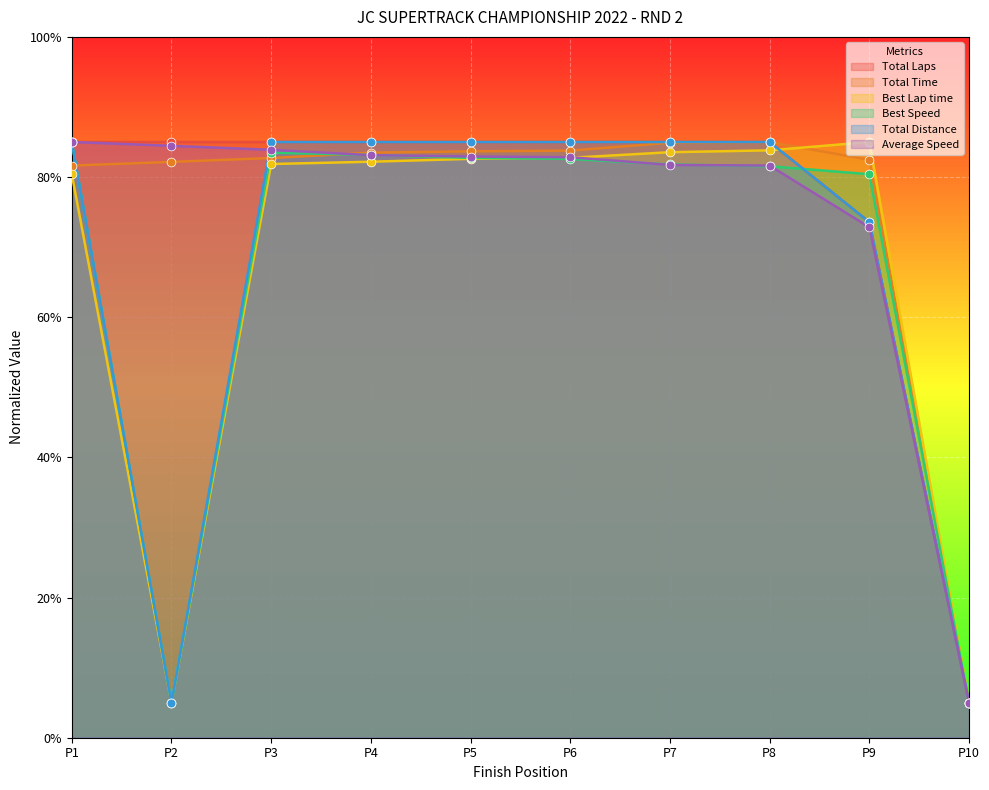

Which series has the largest total across all categories?

Total Laps